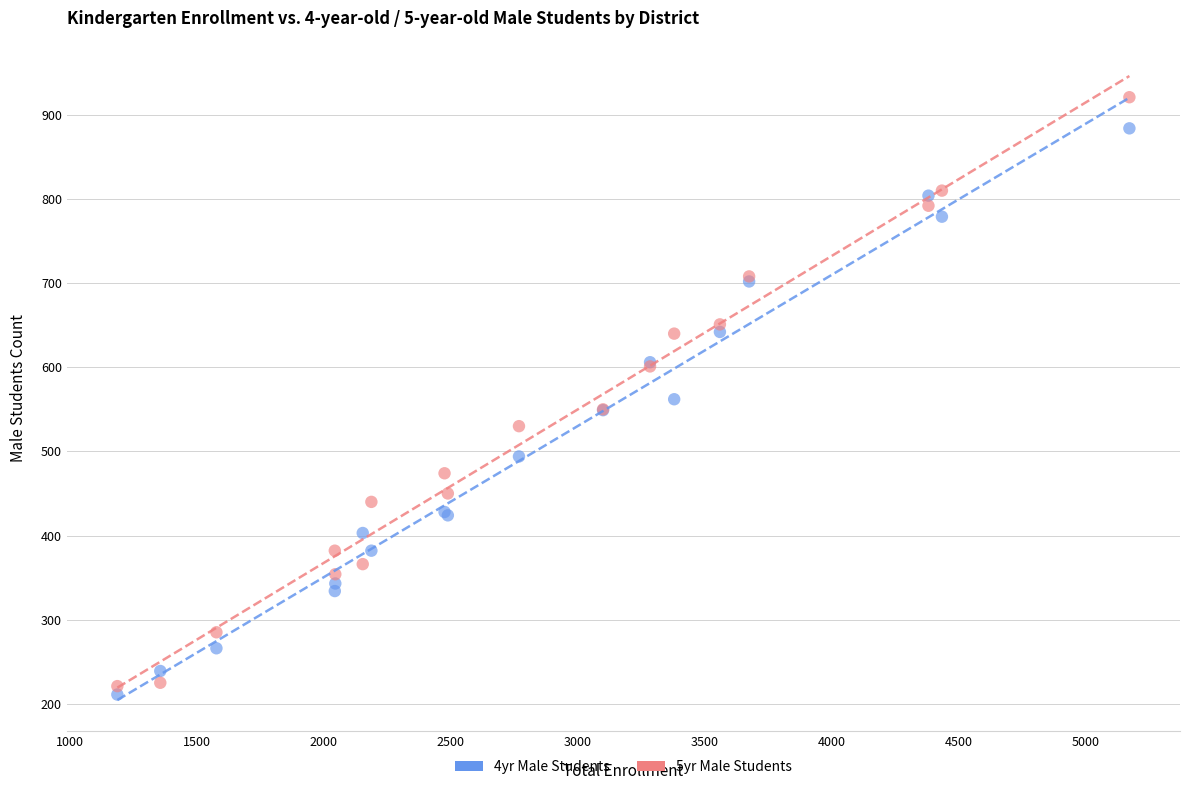

Which series reaches the maximum Y coordinate?

5yr Male Students